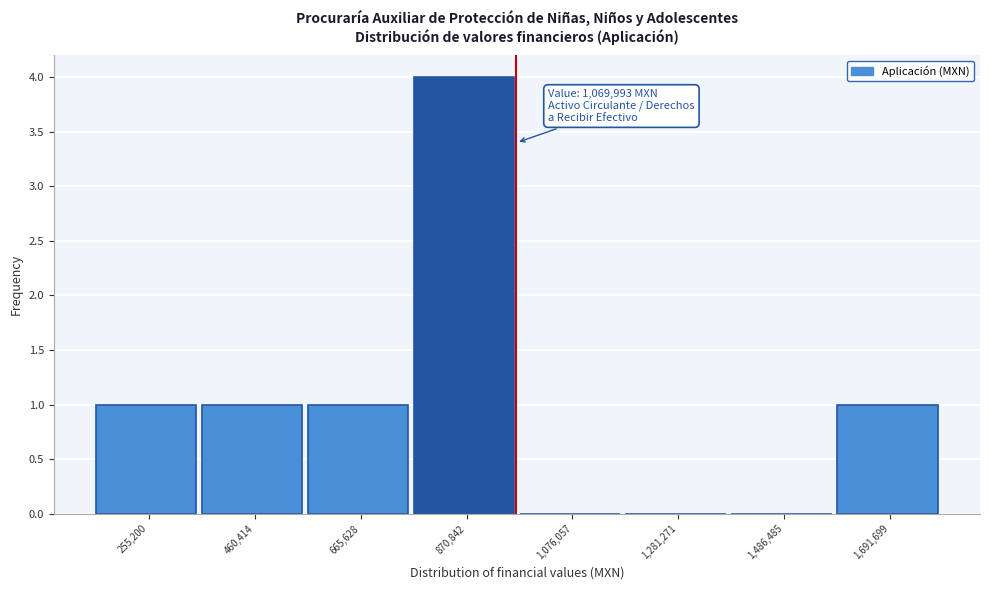

Reading left to right, transcribe all the data shown in this chart.

255,200=1	460,414=1	665,628=1	870,842=4	1,076,057=0	1,281,271=0	1,486,485=0	1,691,699=1